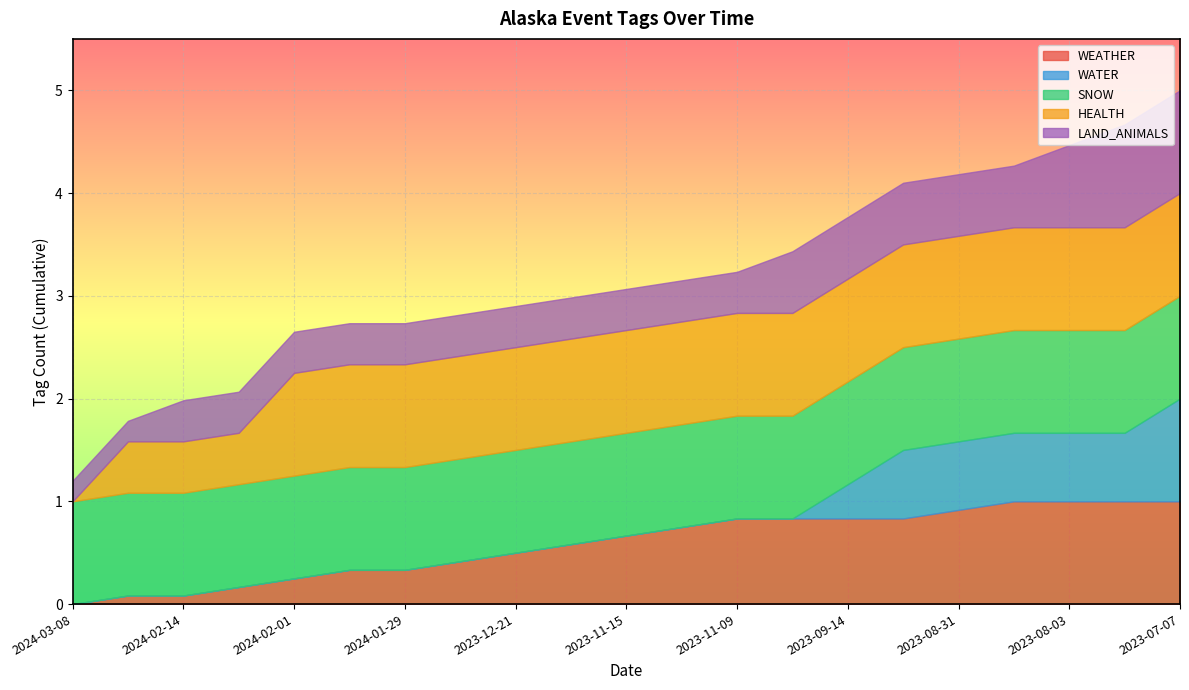

Count the WATER values in the range 0 to 1.

21